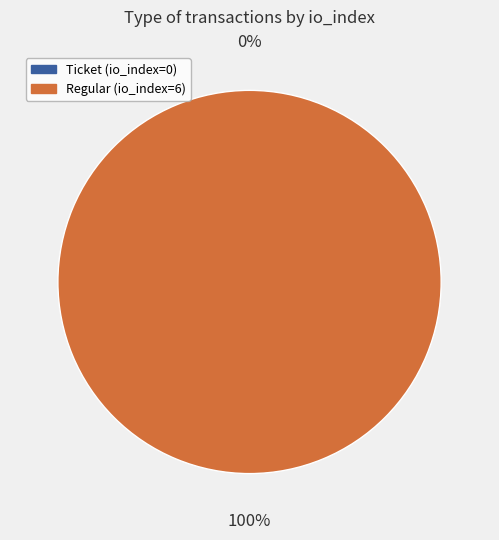

The Ticket (io_index=0) slice represents 0% of the pie. True or false?

True